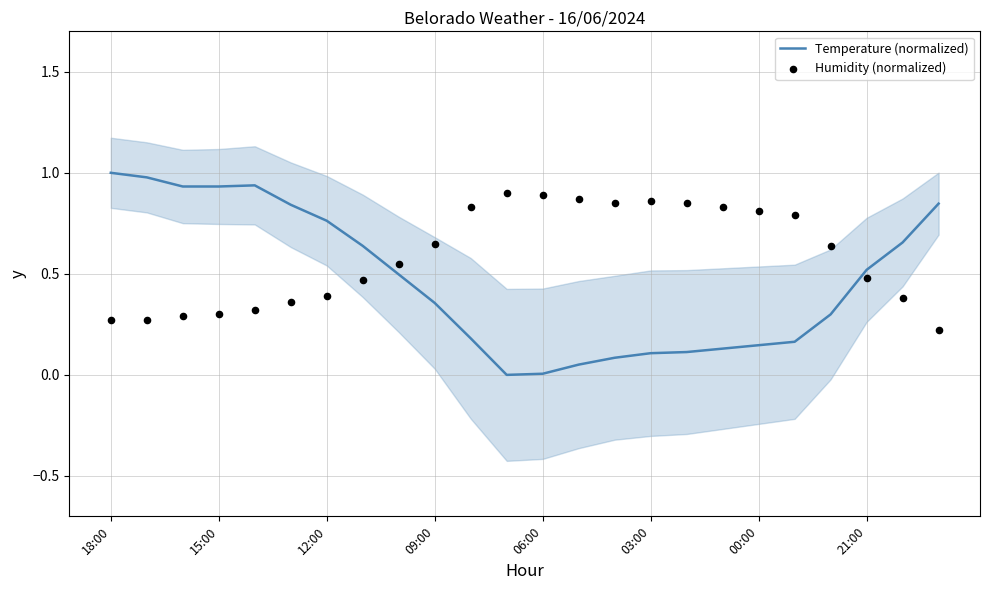

What are all the series names shown in the legend?

Temperature (normalized), Humidity (normalized)